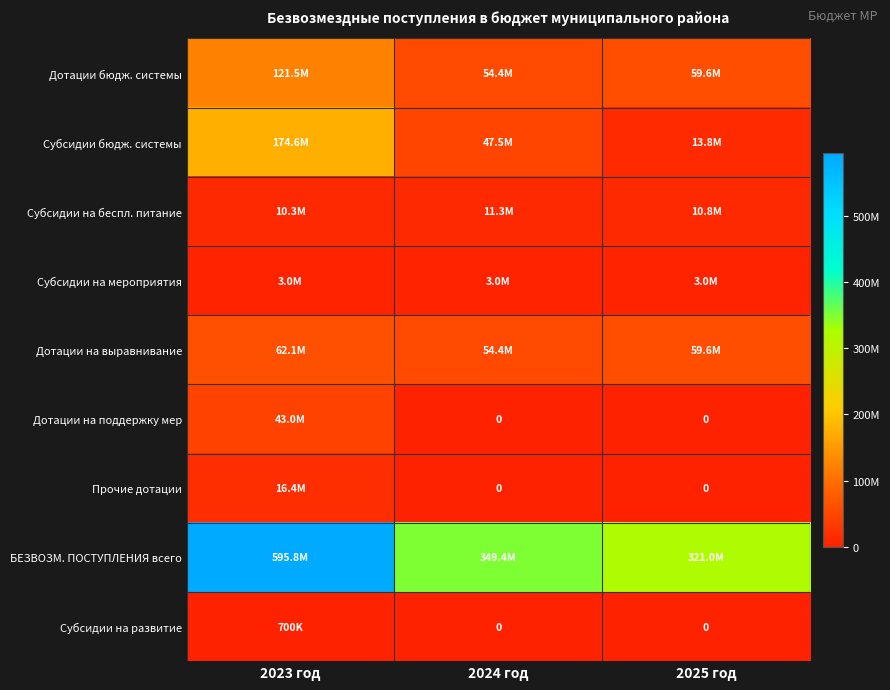

True or false: Прочие дотации has a value of 0.0 at 2024 год.

True